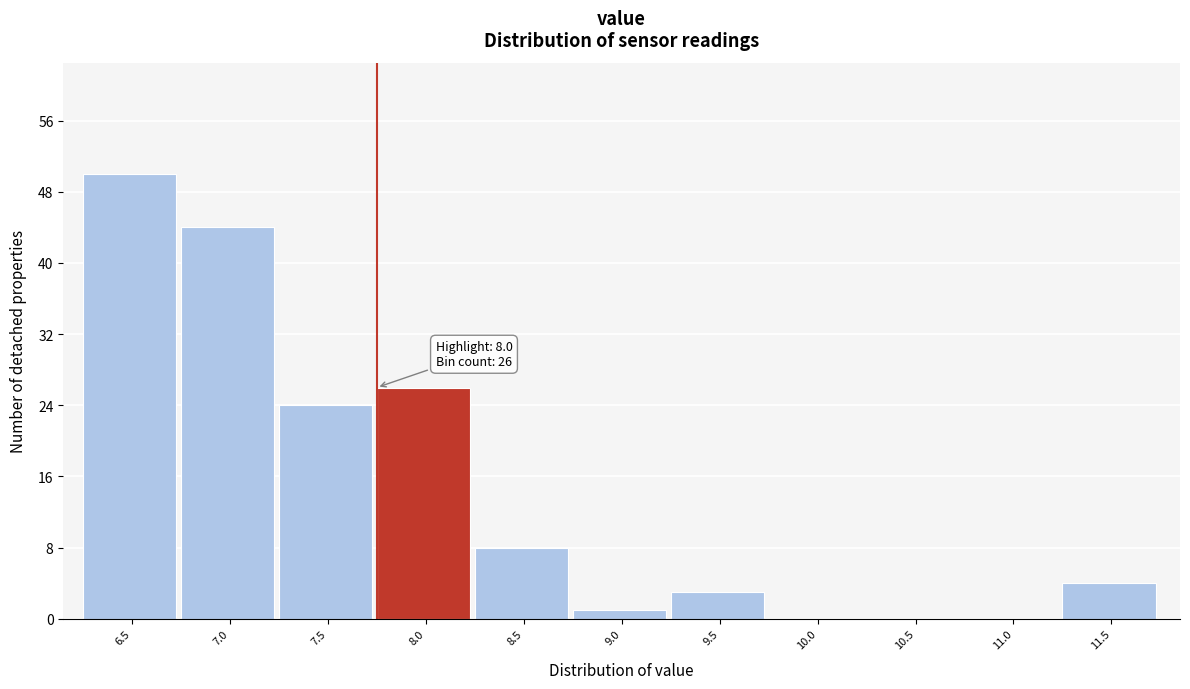

Reading left to right, transcribe all the data shown in this chart.

6.5=50	7.0=44	7.5=24	8.0=26	8.5=8	9.0=1	9.5=3	10.0=0	10.5=0	11.0=0	11.5=4